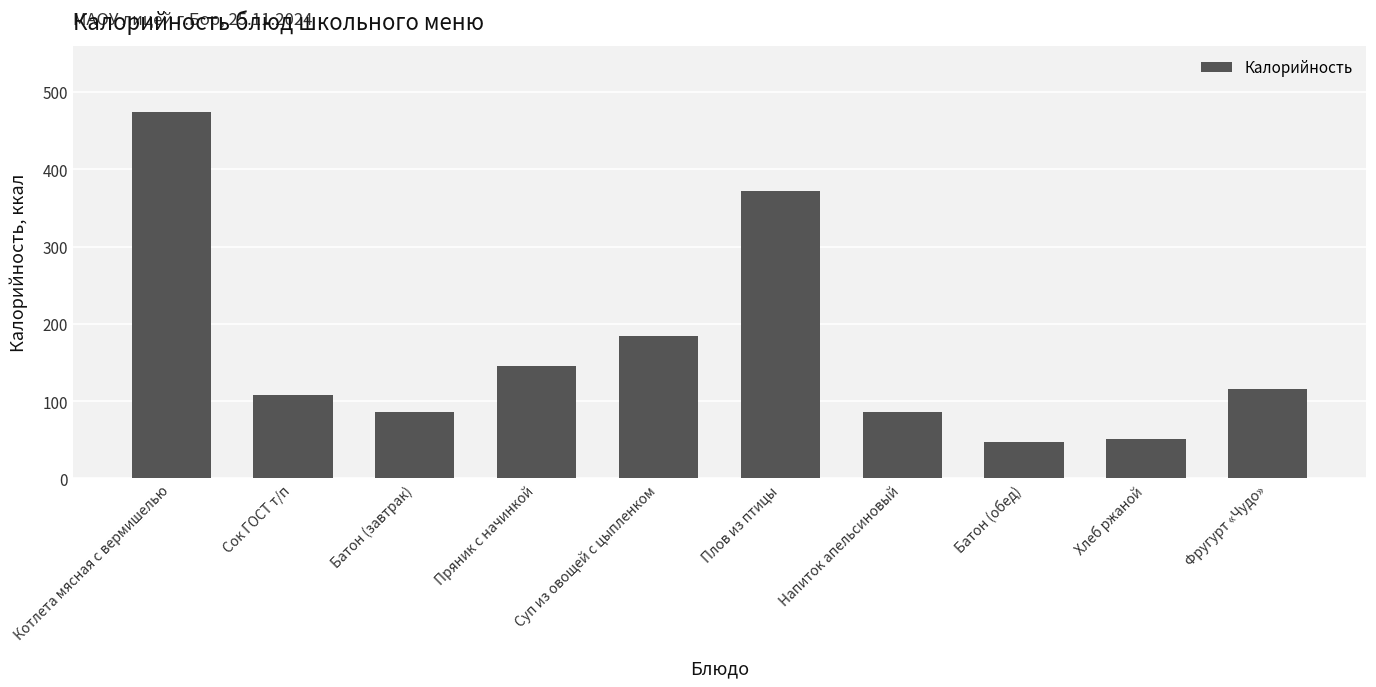

What is the change in value from Сок ГОСТ т/п to Батон (обед)?

-61.2